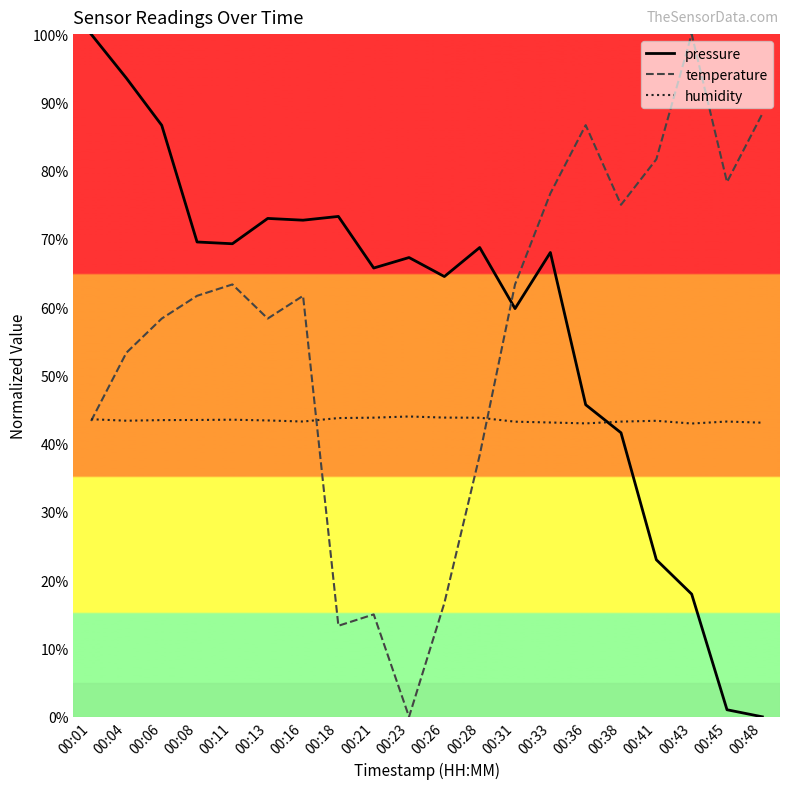

Where is temperature nearest to the value 50?

00:04